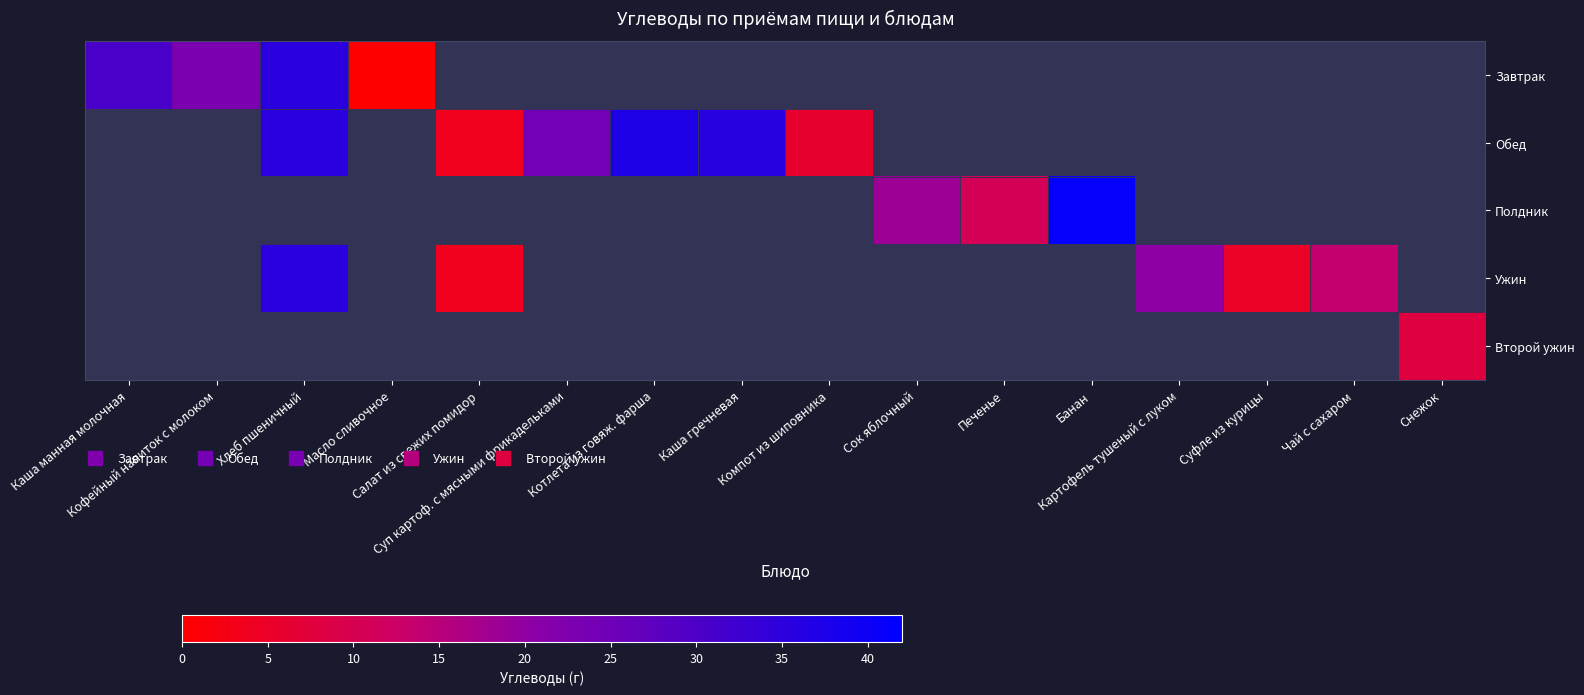

How many series are shown in this chart?

5